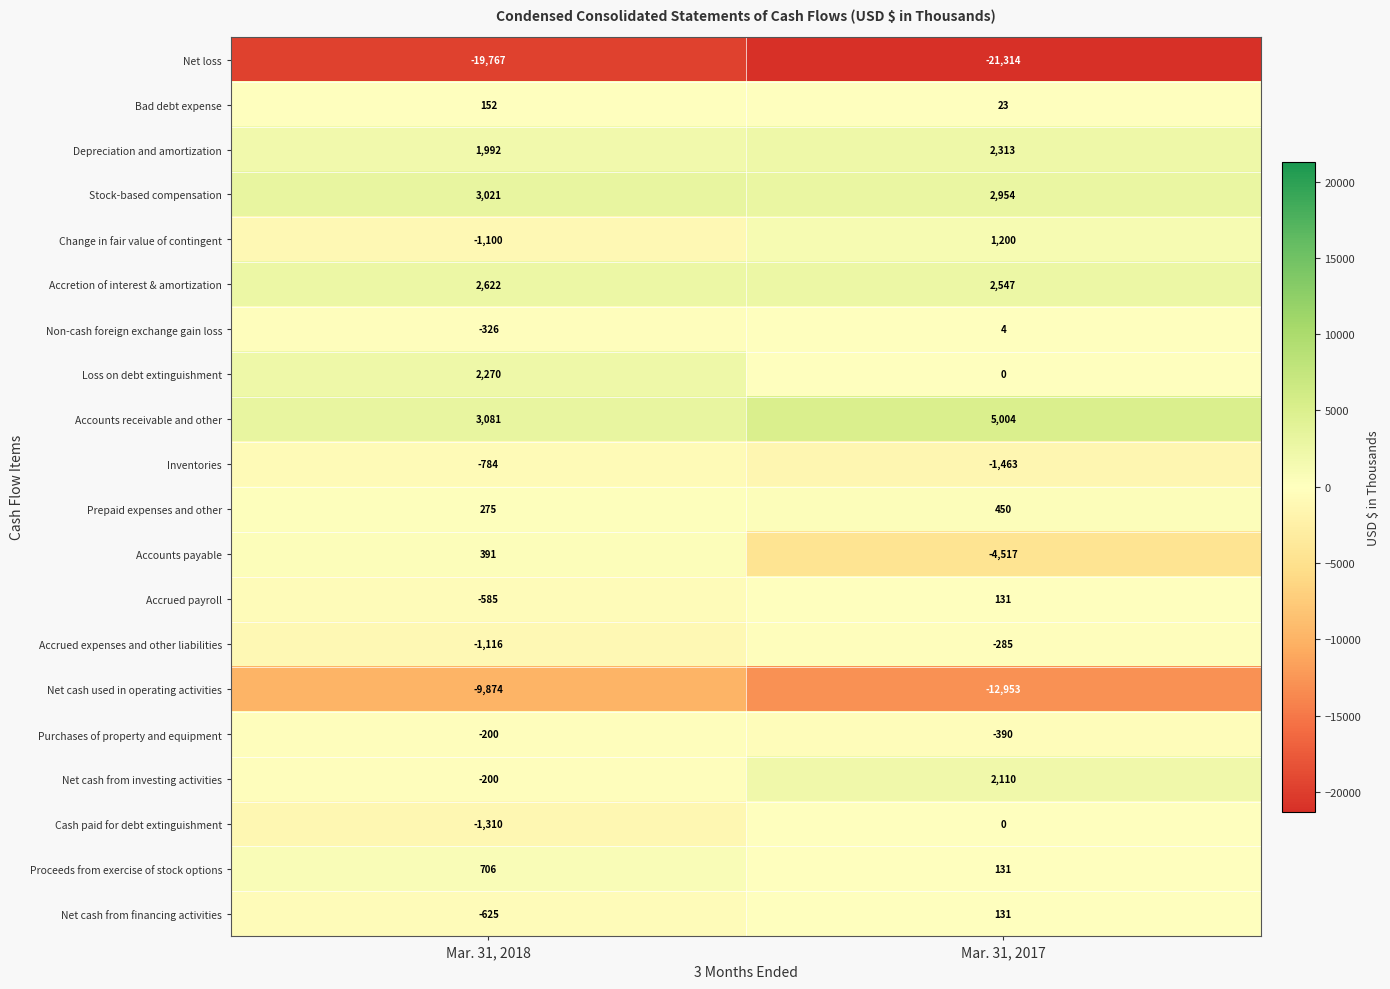

What is the sum of the Accretion of interest & amortization values at Mar. 31, 2017 and Mar. 31, 2018?

5169